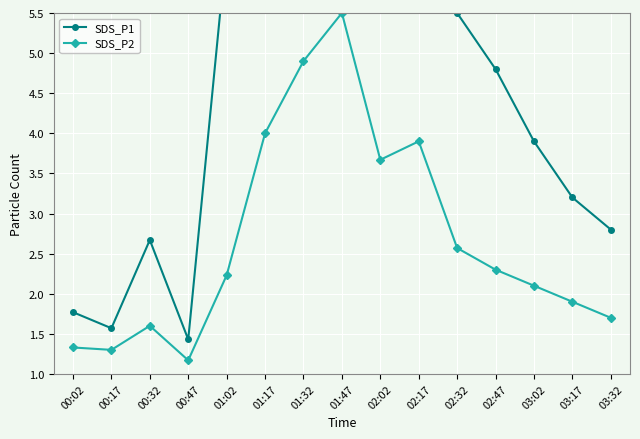

Rank the series by their maximum value, from highest to lowest.

SDS_P1, SDS_P2